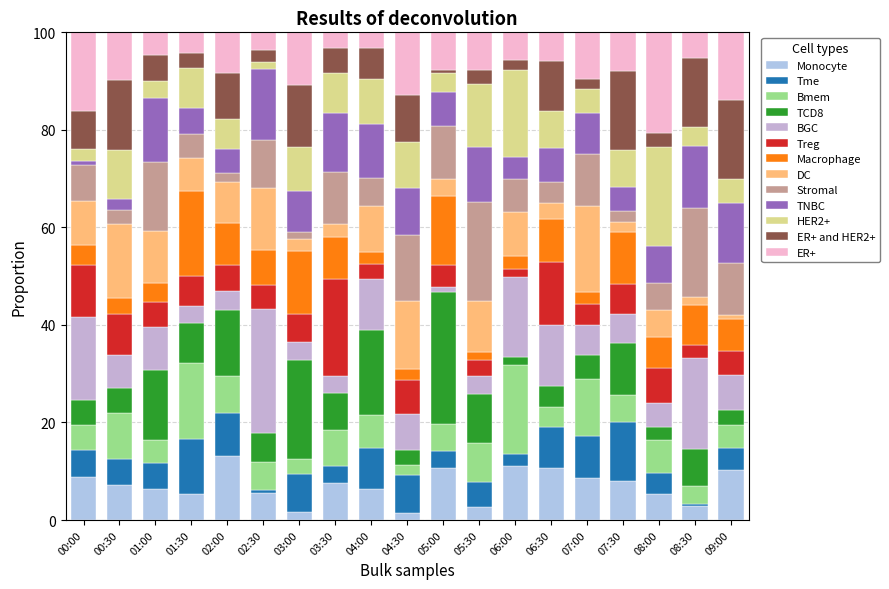

How many data points does each series have?

19